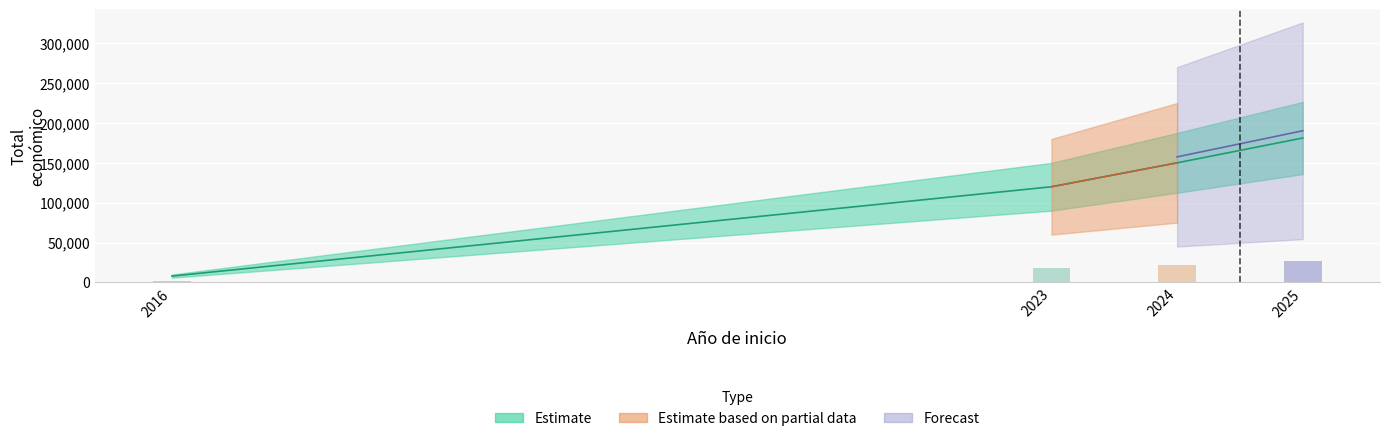

How many data points are less than 150000?

2